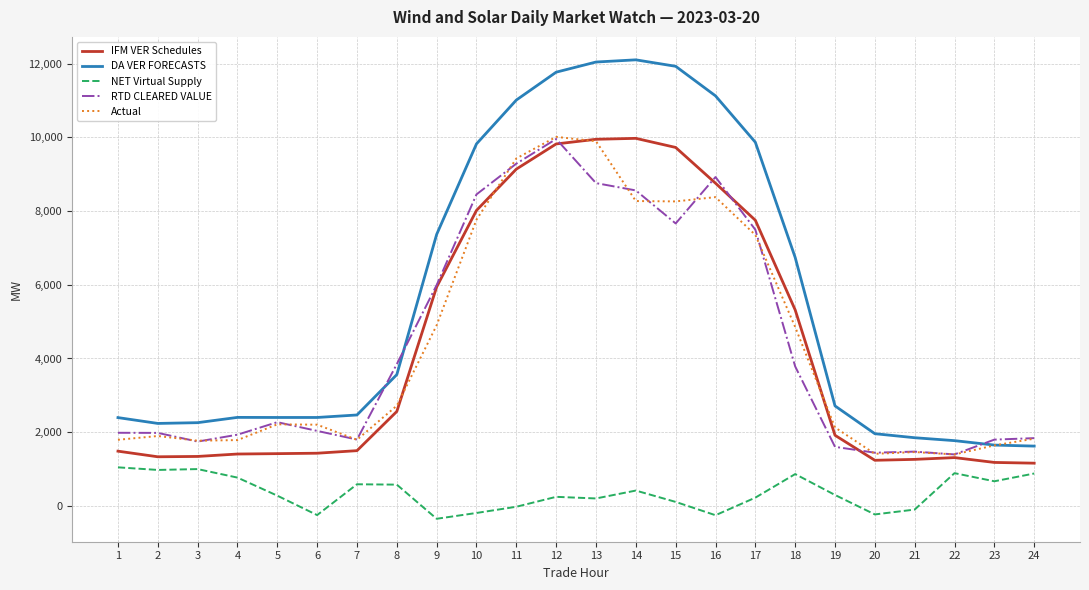

What is the sum of all DA VER FORECASTS values?

135477.6